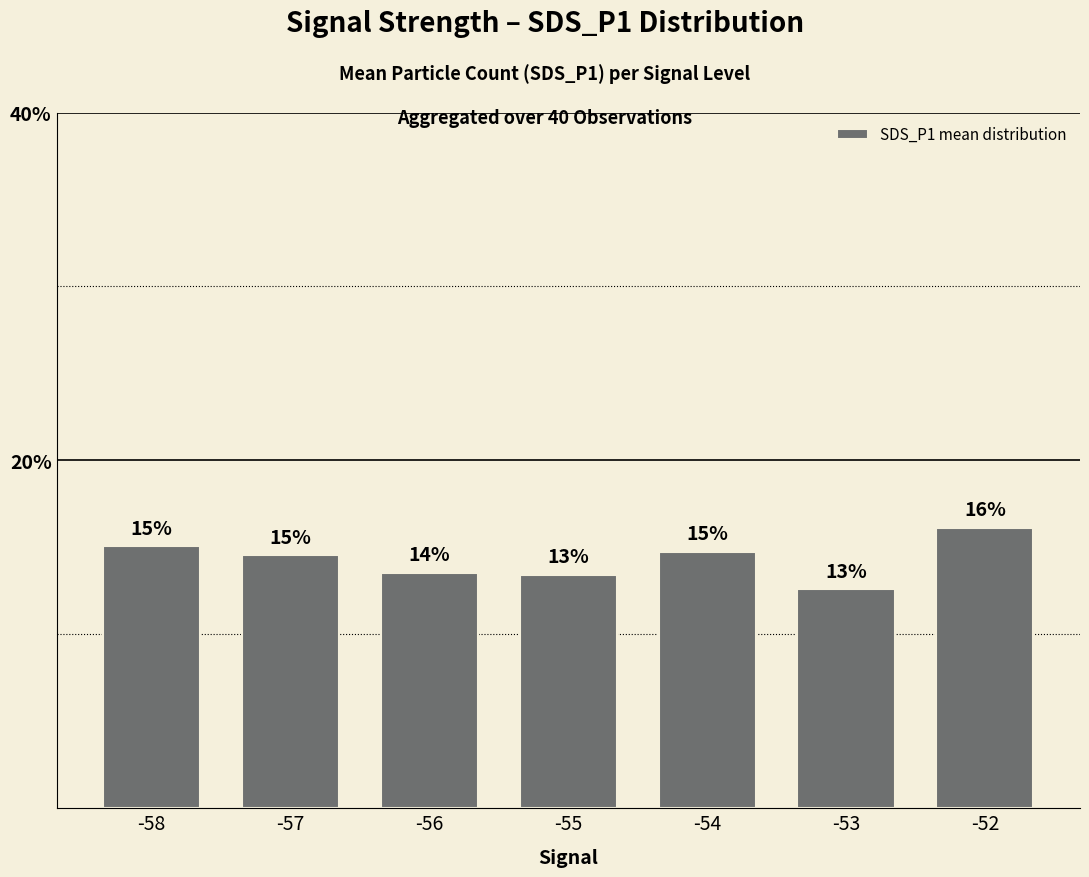

At which label is the value closest to 14?

-56